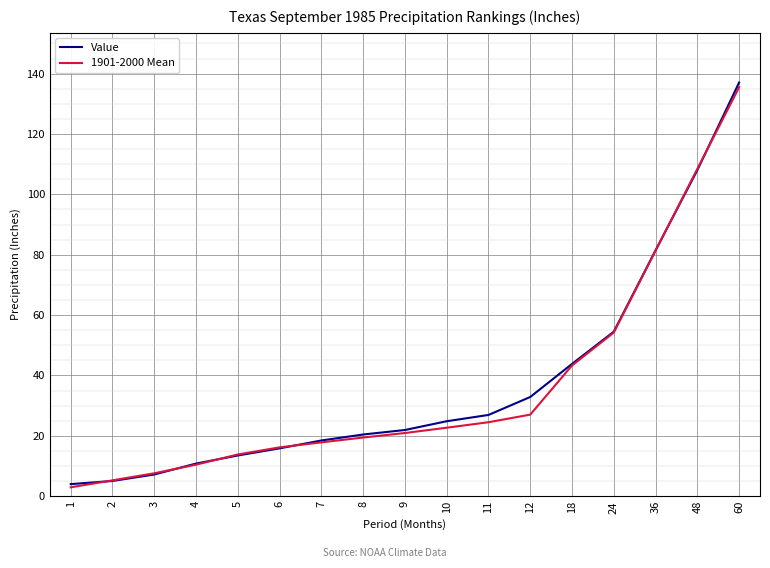

The Value series shows 38.1 at 9. True or false?

False